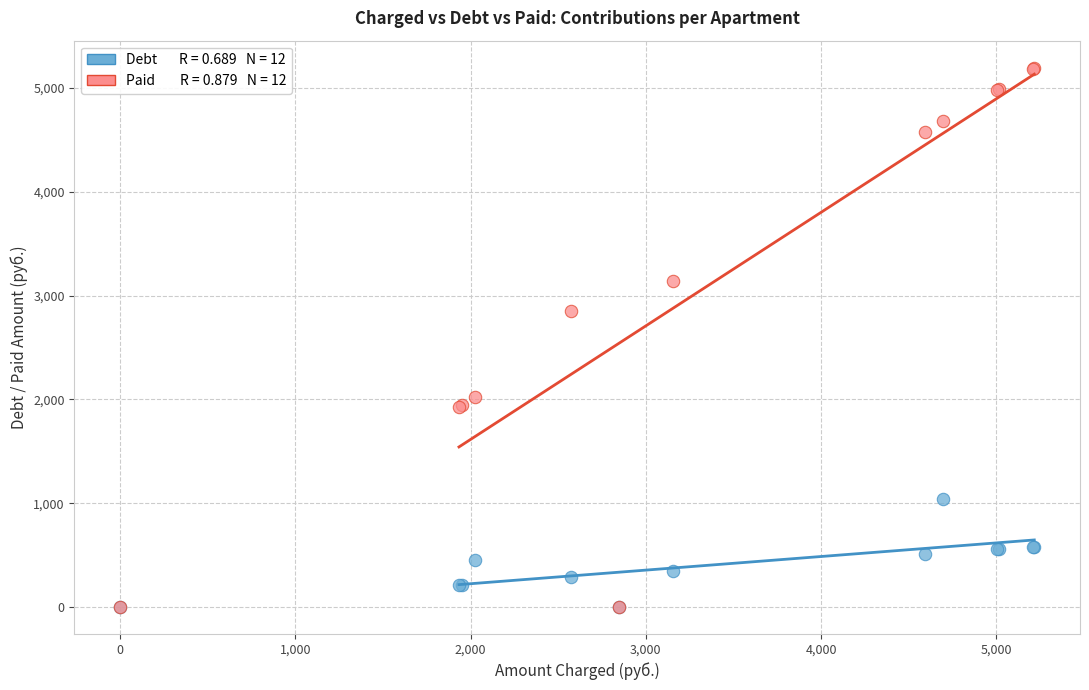

Across all series, what Y value is closest to 2597?

2847.5